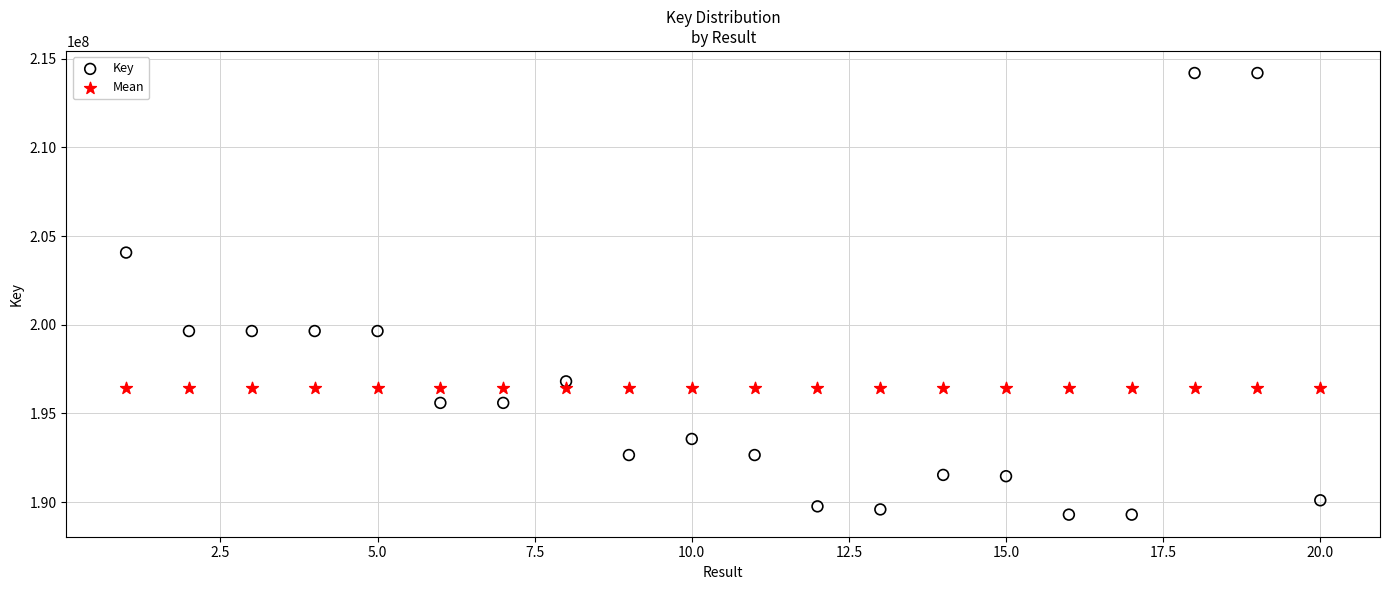

Which series contains the lowest Y value?

Key